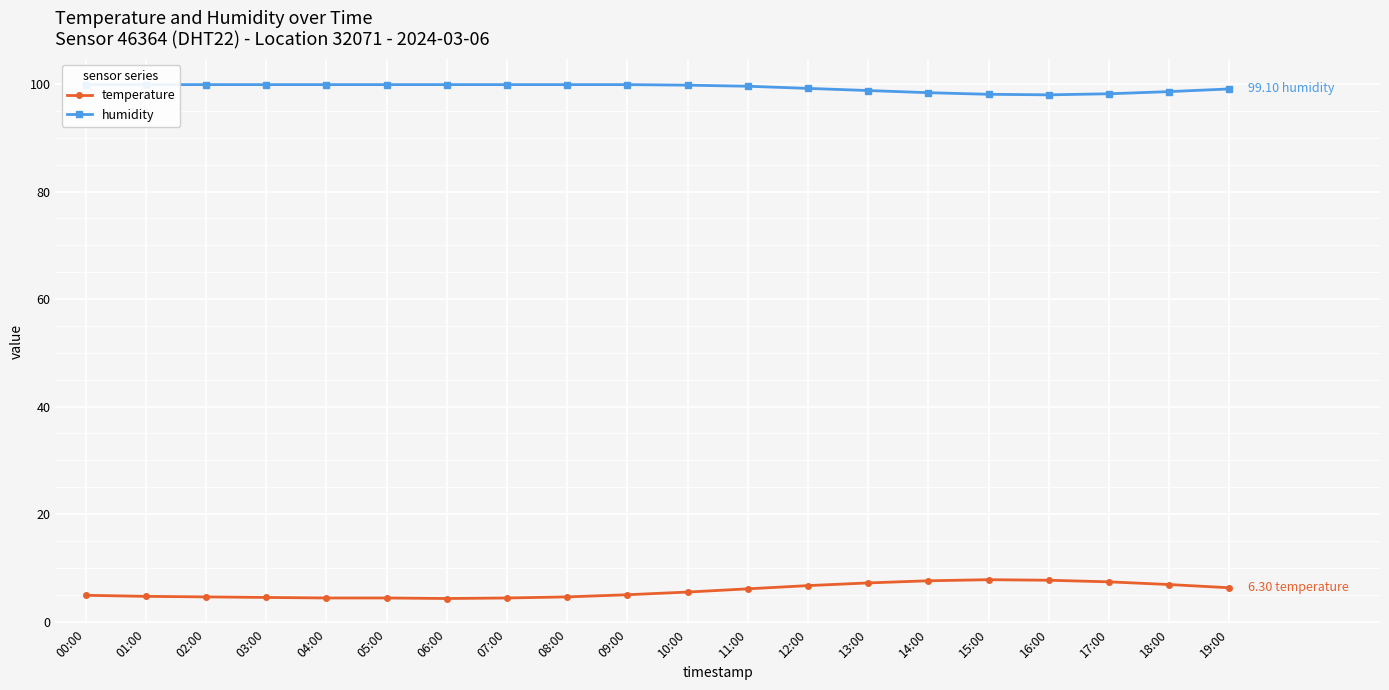

Reading left to right, what are all the values shown in this chart?

temperature: 00:00=4.9	01:00=4.7	02:00=4.6	03:00=4.5	04:00=4.4	05:00=4.4	06:00=4.3	07:00=4.4	08:00=4.6	09:00=5.0	10:00=5.5	11:00=6.1	12:00=6.7	13:00=7.2	14:00=7.6	15:00=7.8	16:00=7.7	17:00=7.4	18:00=6.9	19:00=6.3
humidity: 00:00=99.9	01:00=99.9	02:00=99.9	03:00=99.9	04:00=99.9	05:00=99.9	06:00=99.9	07:00=99.9	08:00=99.9	09:00=99.9	10:00=99.8	11:00=99.6	12:00=99.2	13:00=98.8	14:00=98.4	15:00=98.1	16:00=98.0	17:00=98.2	18:00=98.6	19:00=99.1